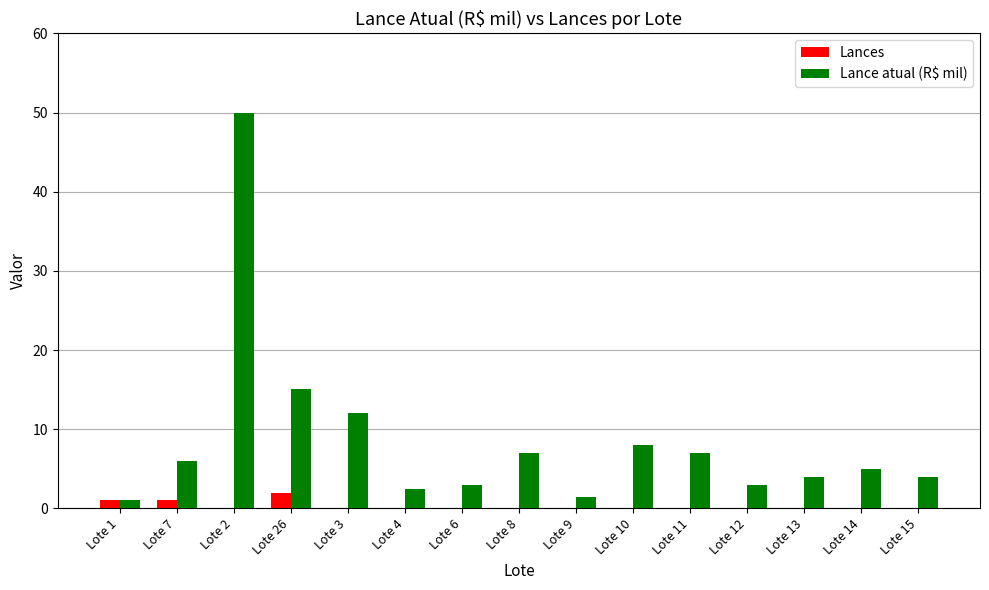

Which series has the widest spread of values?

Lance atual (R$ mil)